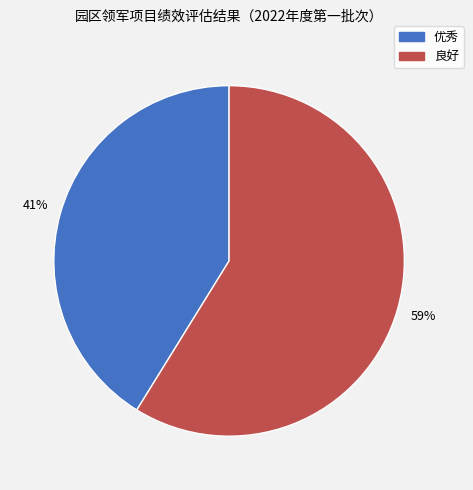

How many segments does this pie chart have?

2